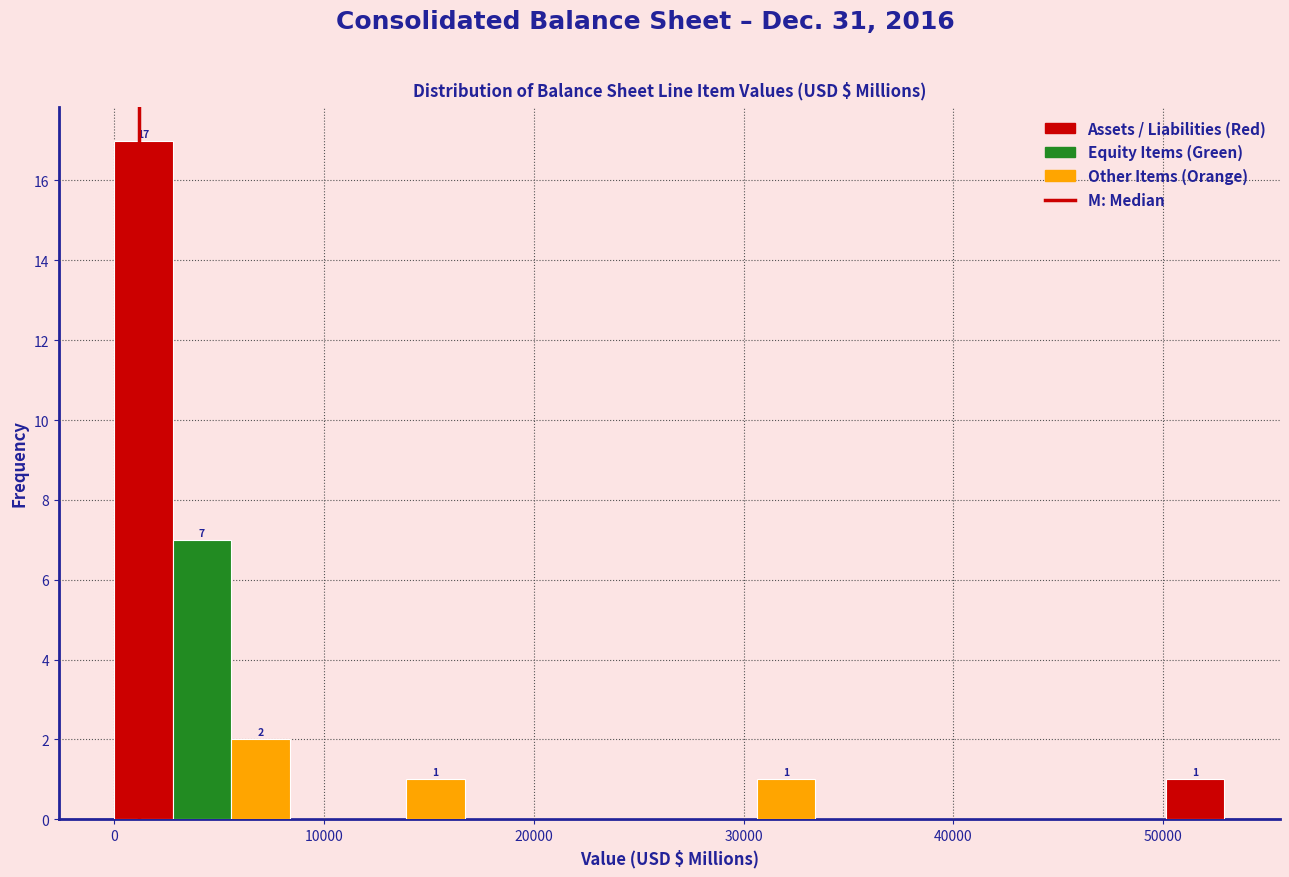

Around what value on the x-axis is the tallest bar? Give the approximate position of its centre, as read against the axis.

1000